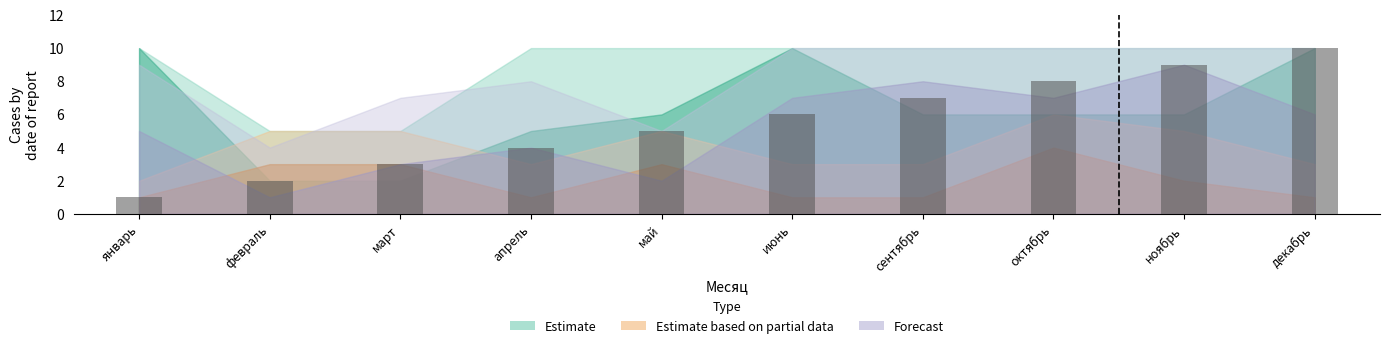

Approximately how many times larger is the value at ноябрь compared to сентябрь?

1.3